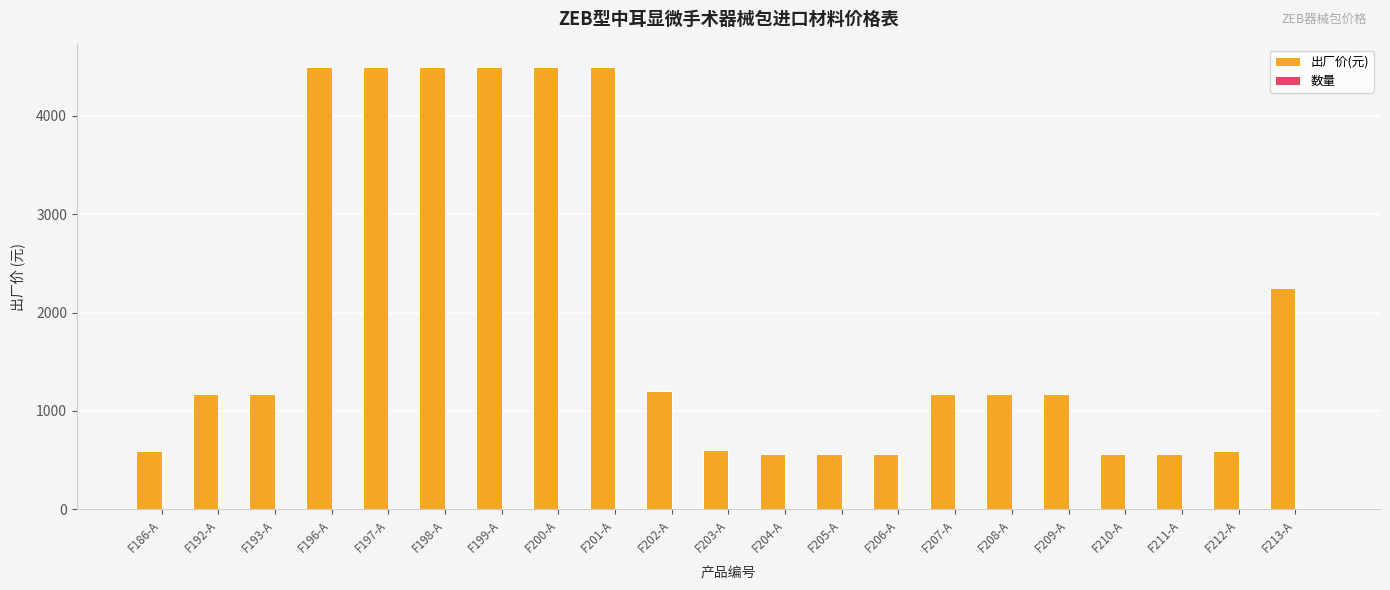

Which series has the largest total across all categories?

出厂价(元)